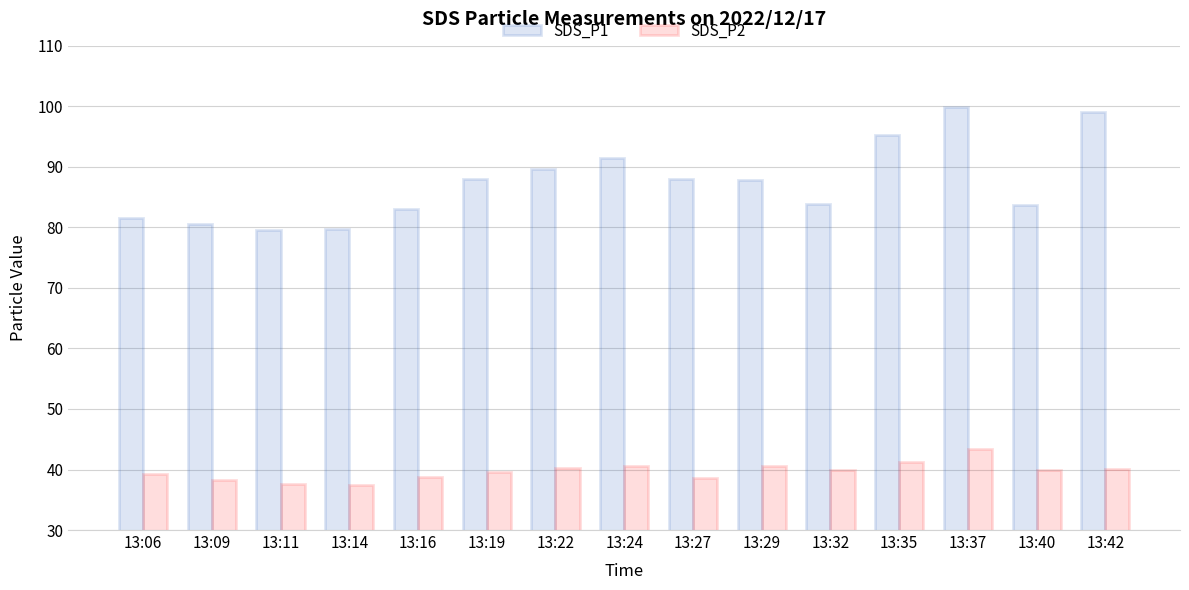

Which series has the widest spread of values?

SDS_P1